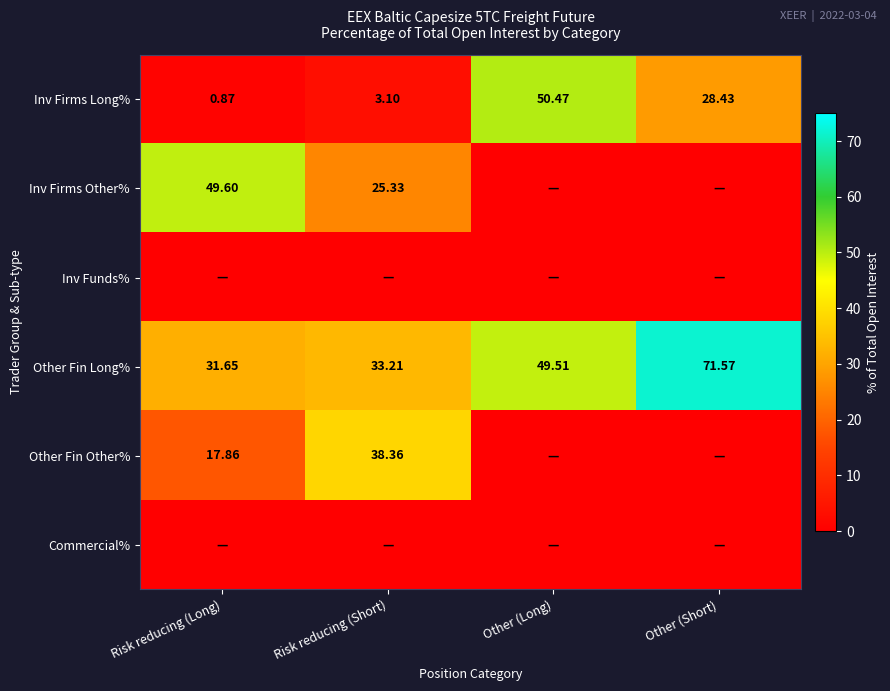

What is the greatest value displayed?

71.6